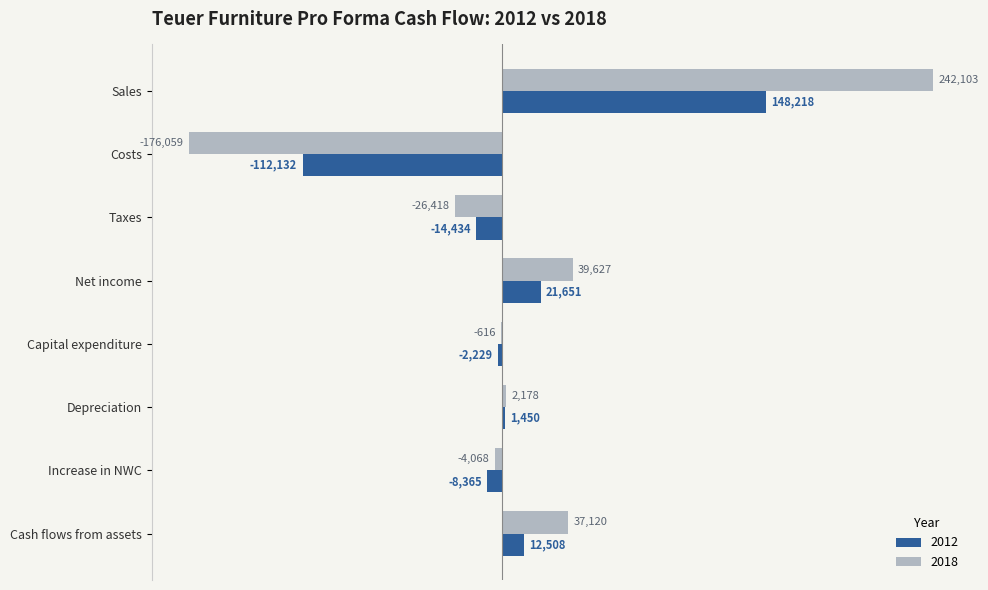

True or false: 2012 has a value of -14434.3 at Taxes.

True